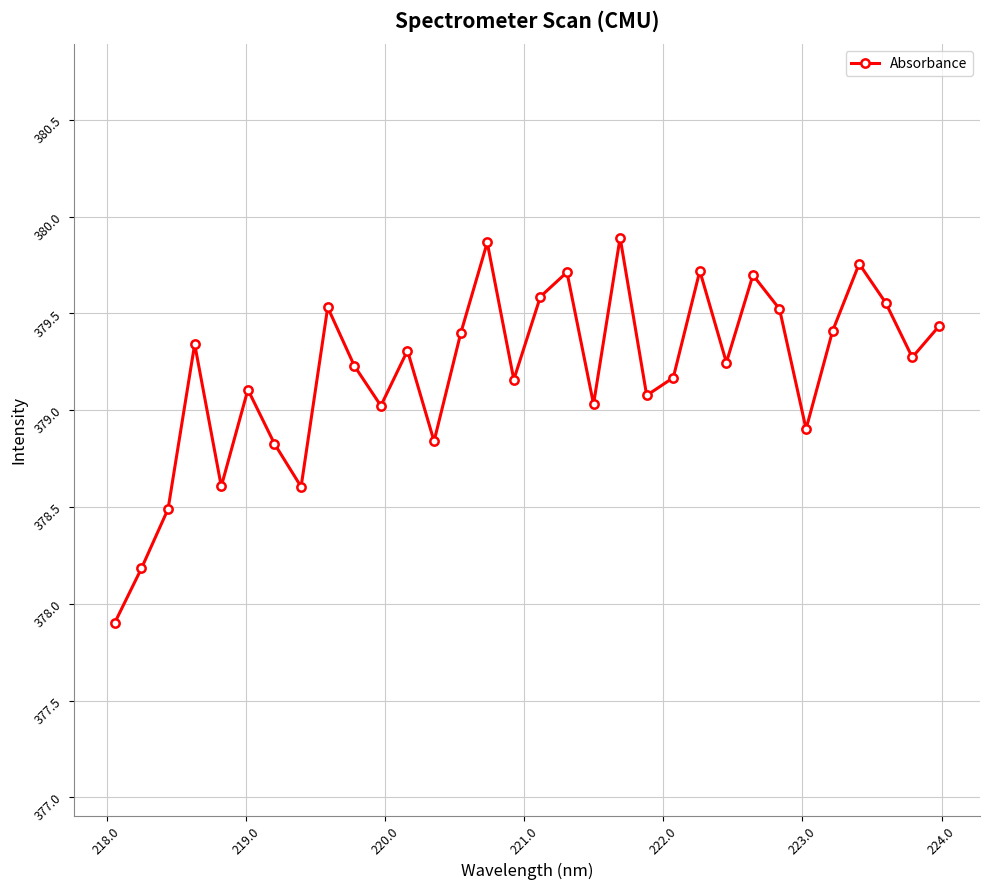

What is the maximum value shown in the chart?

379.9